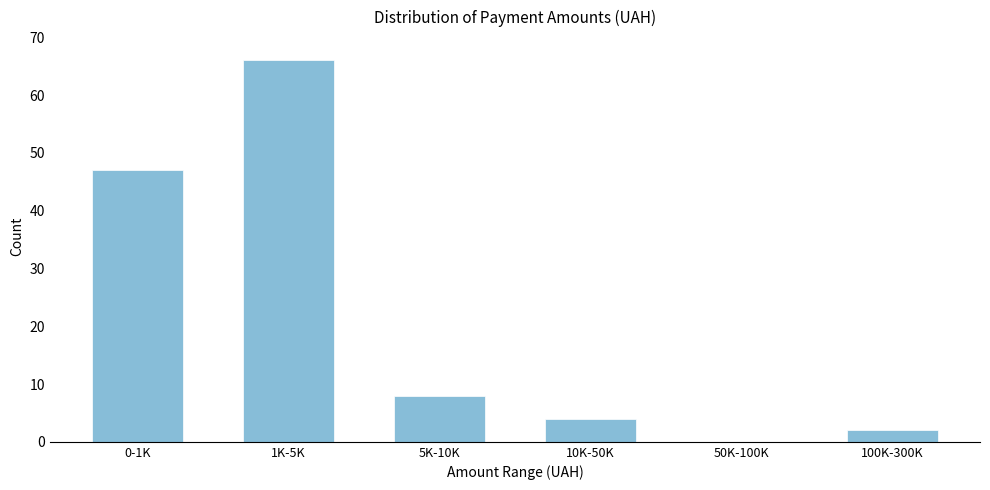

Reading left to right, transcribe all the data shown in this chart.

0-1K=47	1K-5K=66	5K-10K=8	10K-50K=4	50K-100K=0	100K-300K=2